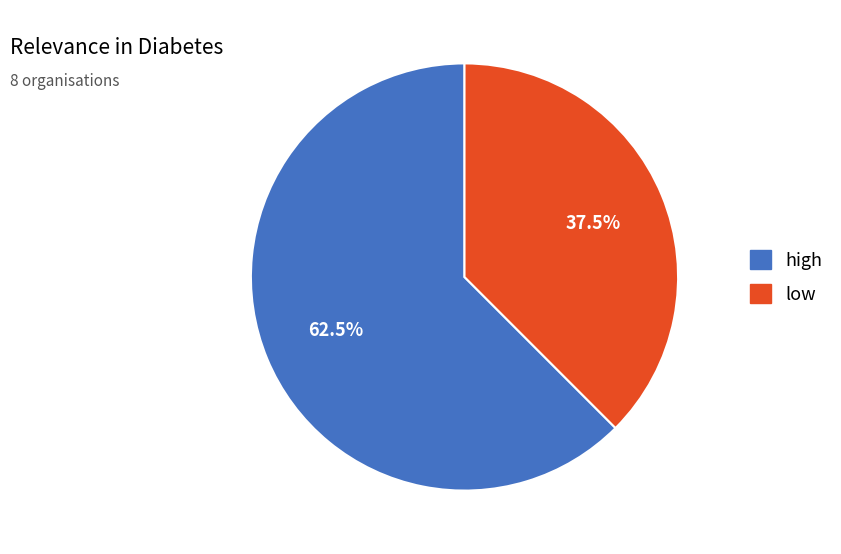

Which slice is the largest?

high